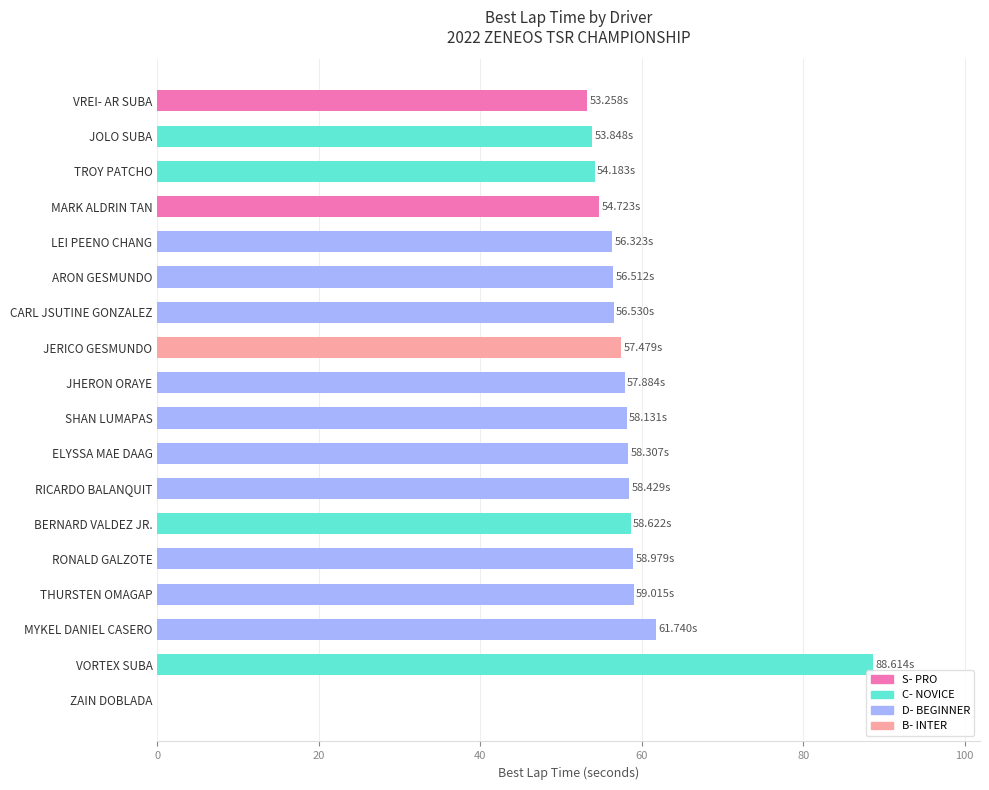

What is the change in value from ARON GESMUNDO to THURSTEN OMAGAP?

+2.5